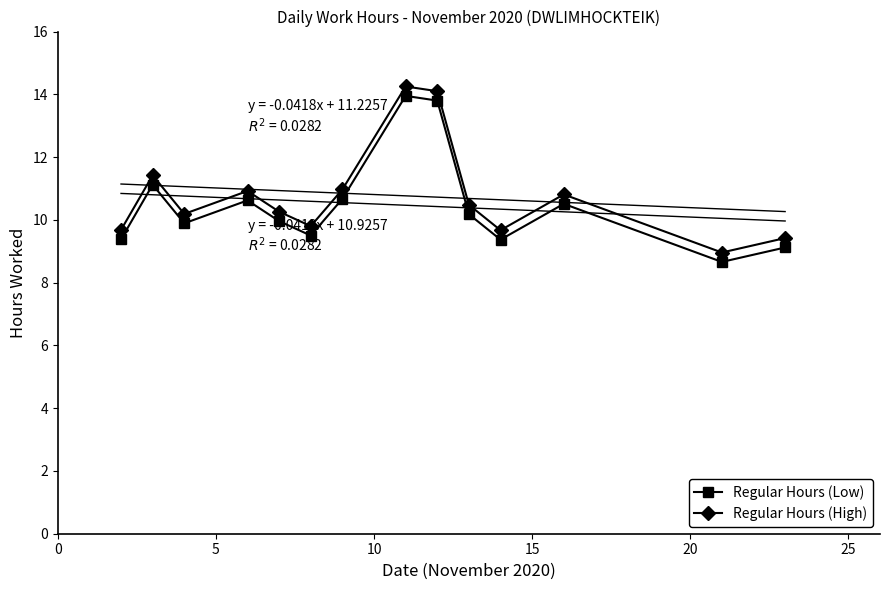

True or false: Regular Hours (Low) has more than 2 interior local peaks.

True